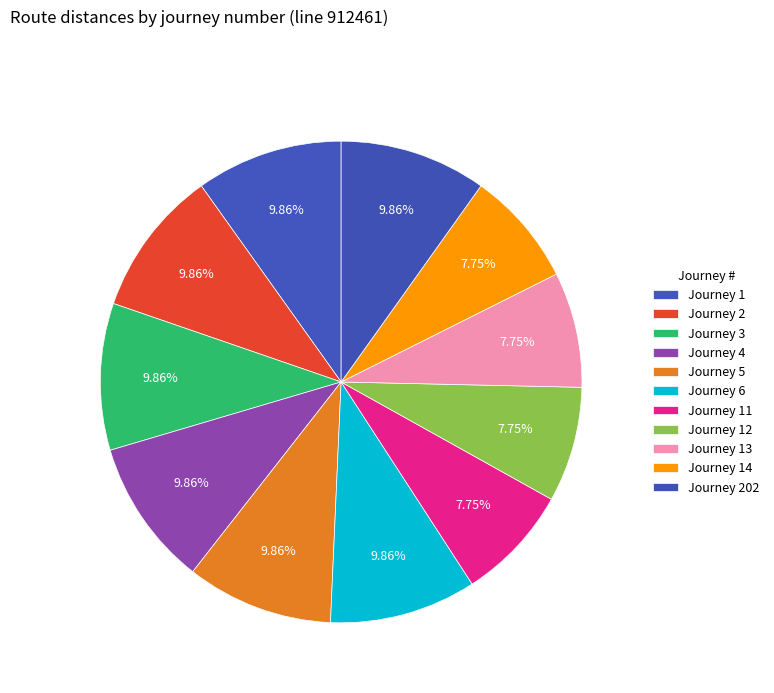

How many segments does this pie chart have?

11